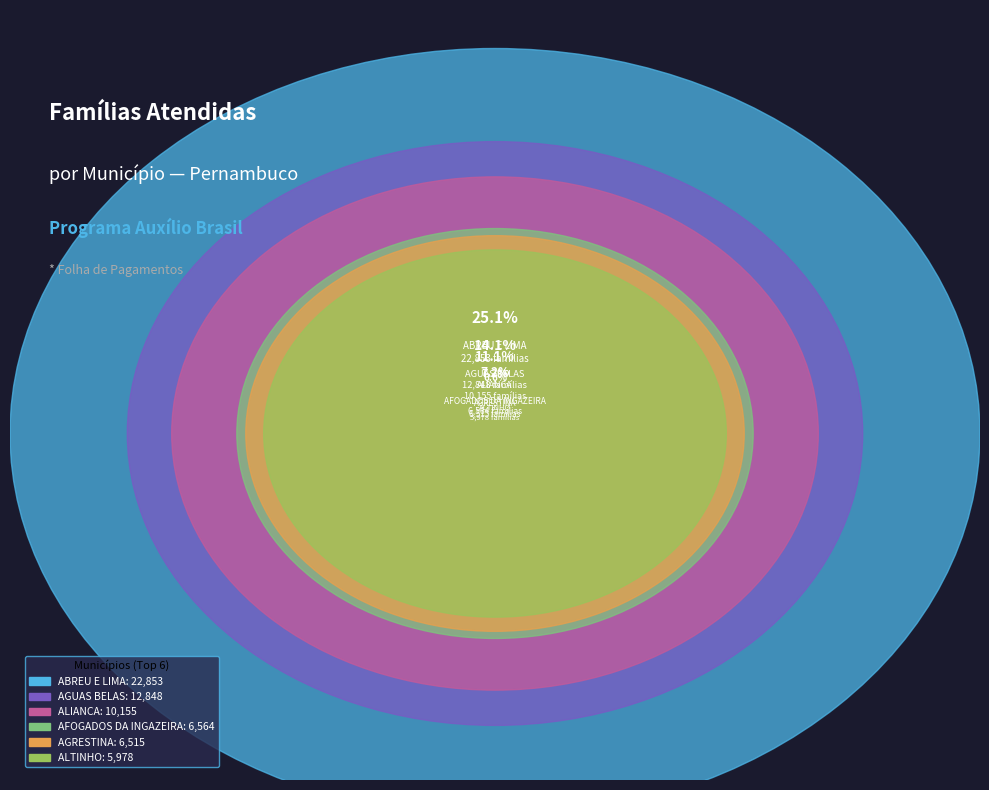

The ALIANCA slice represents 18% of the pie. True or false?

False